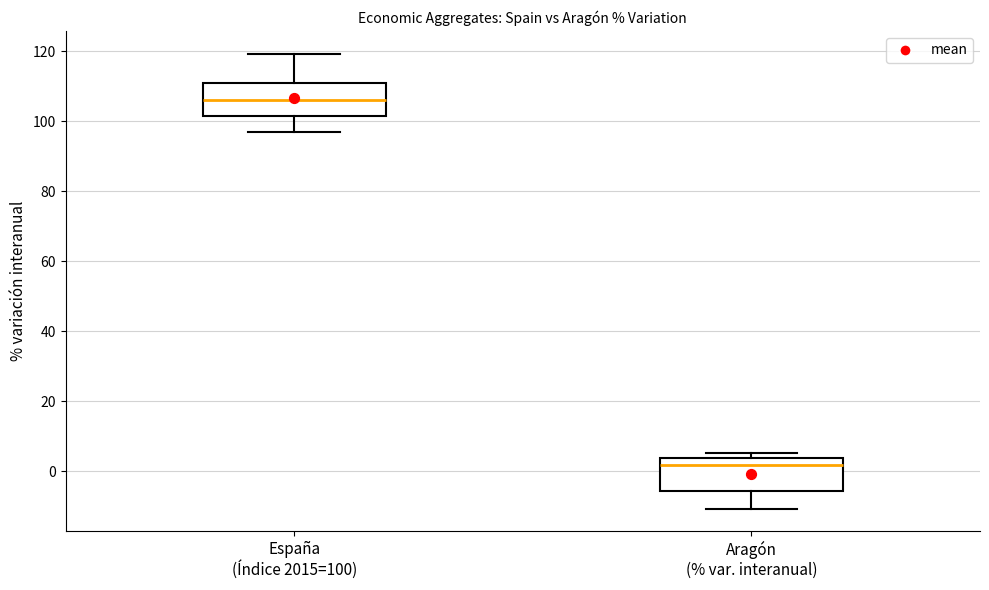

Reading left to right, read every box against the y-axis: the position of its median line, the range the box covers, and the ends of its whiskers. The values are not printed on the chart, so give them approximately, as read against the axis.

España (Índice 2015=100): median 106, box 102 to 110, whiskers 98 to 120
Aragón (% var. interanual): median 2, box -6 to 4, whiskers -10 to 6